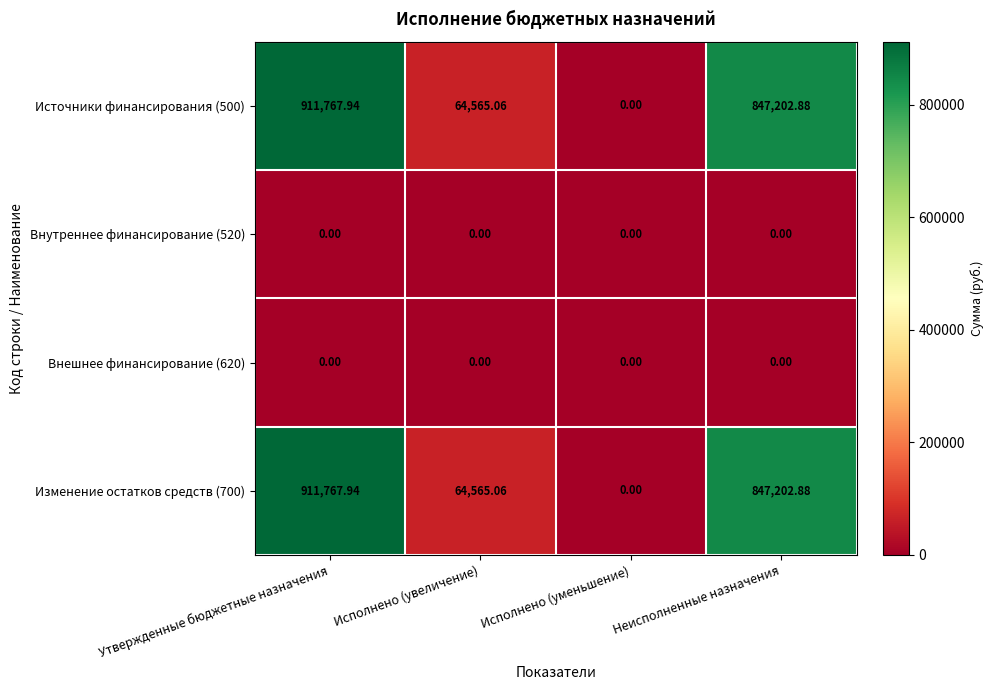

Which category has the highest value across all series?

Утвержденные бюджетные назначения